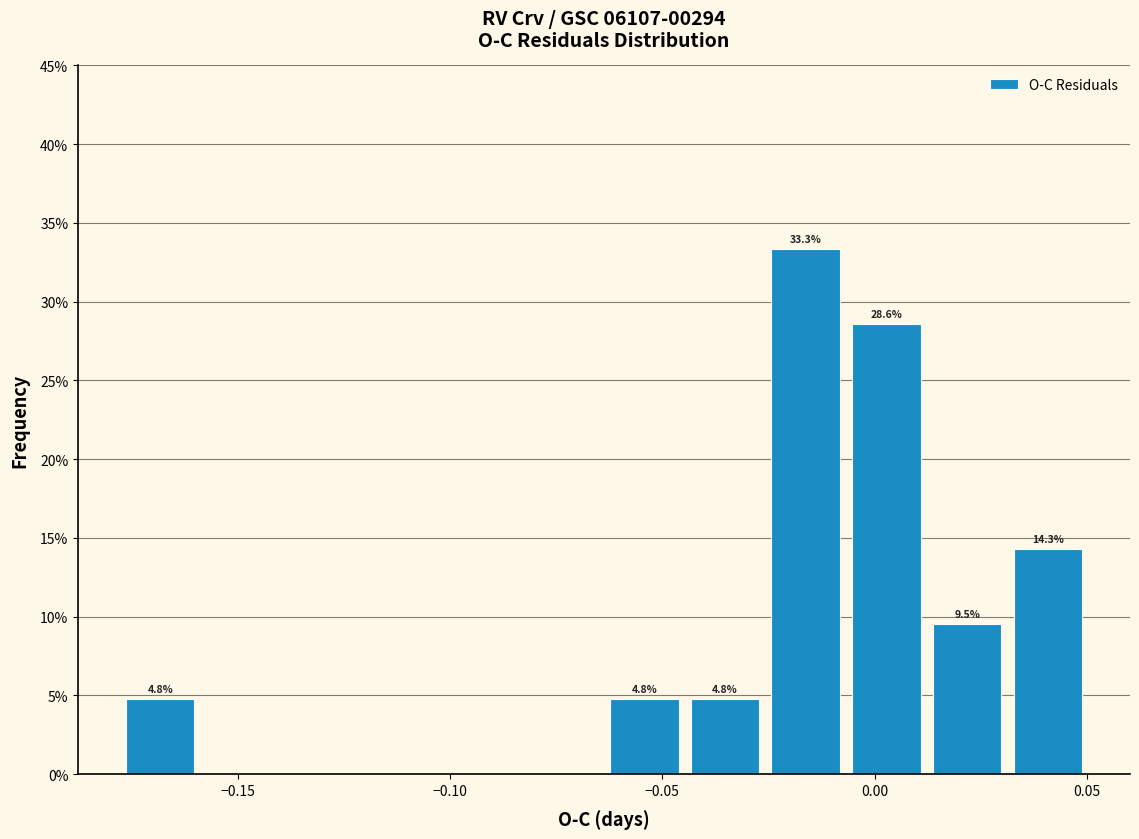

Read against the x-axis, roughly where is the centre of the tallest bar?

-0.015